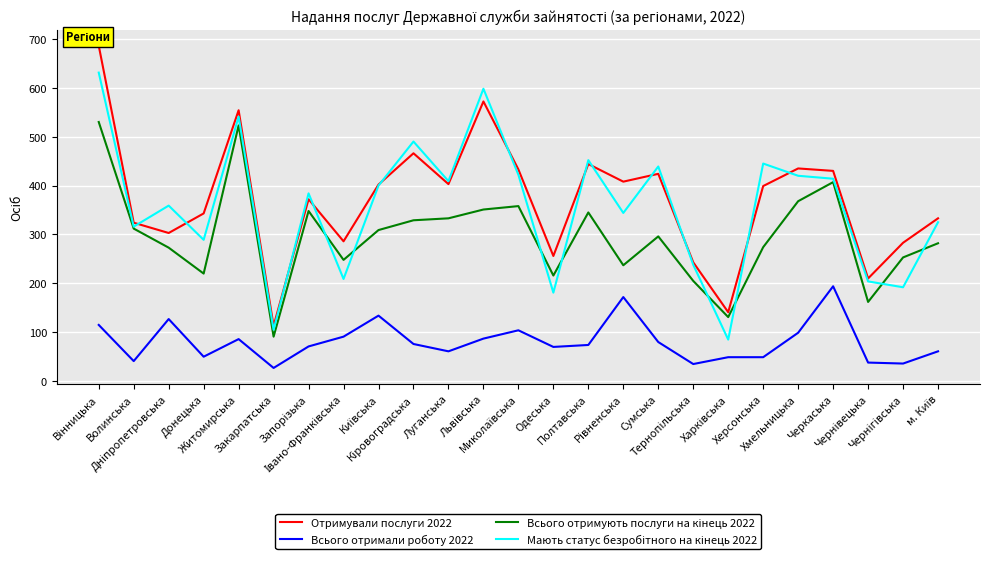

What is the smallest value displayed?

27